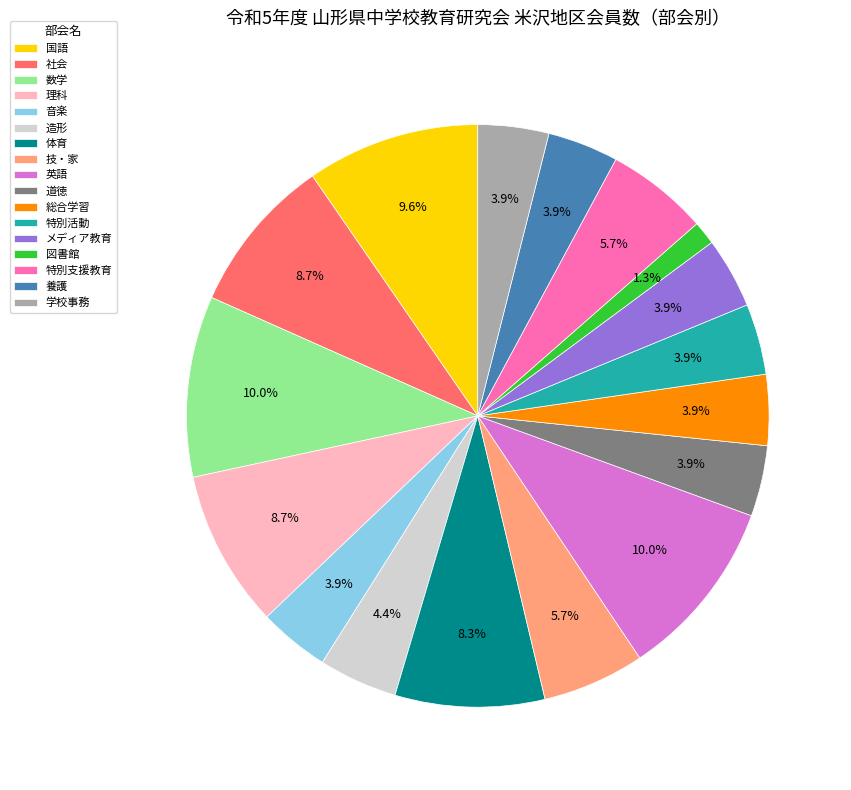

Combined, what portion of the pie is 社会 and 造形?

13.1%